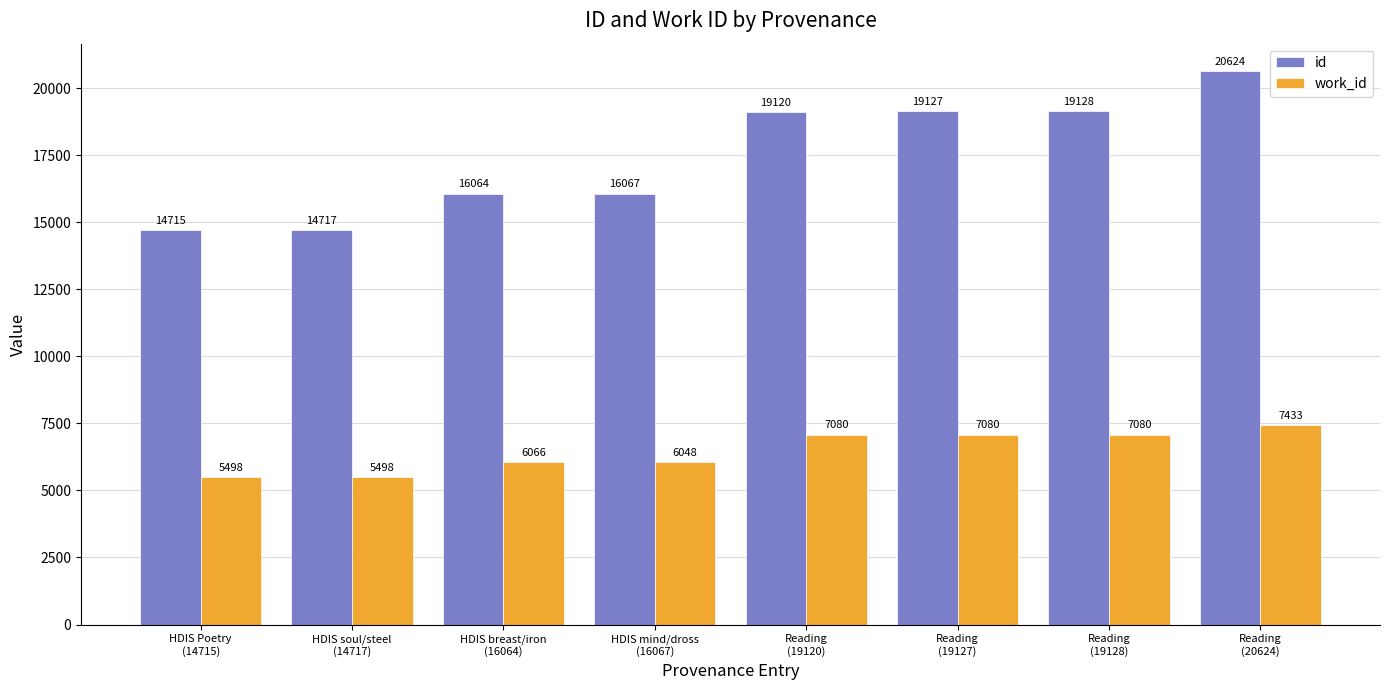

List the series in order of their peak value, highest first.

id, work_id